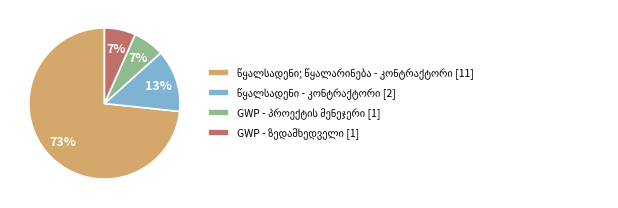

Does any single category account for the majority?

Yes